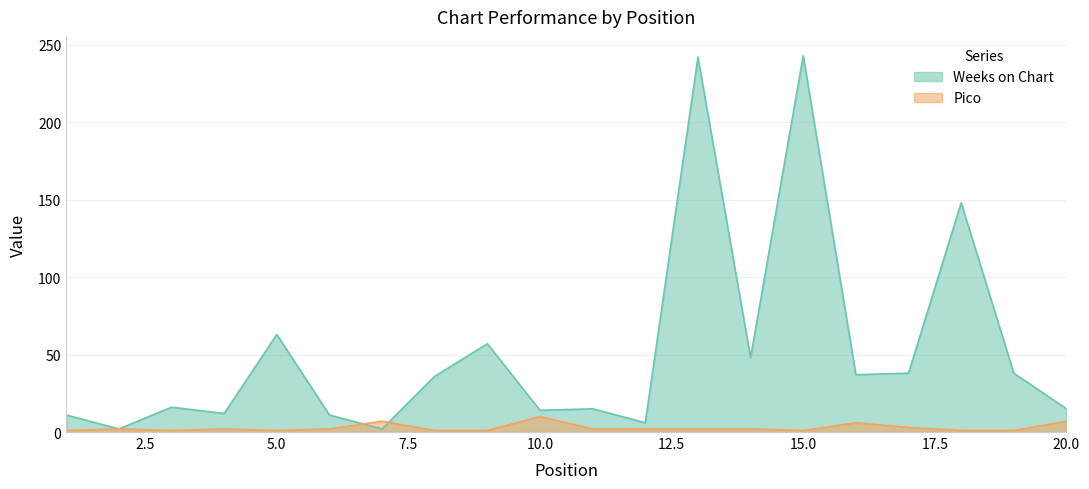

Count the Pico values in the range 1 to 3.

16